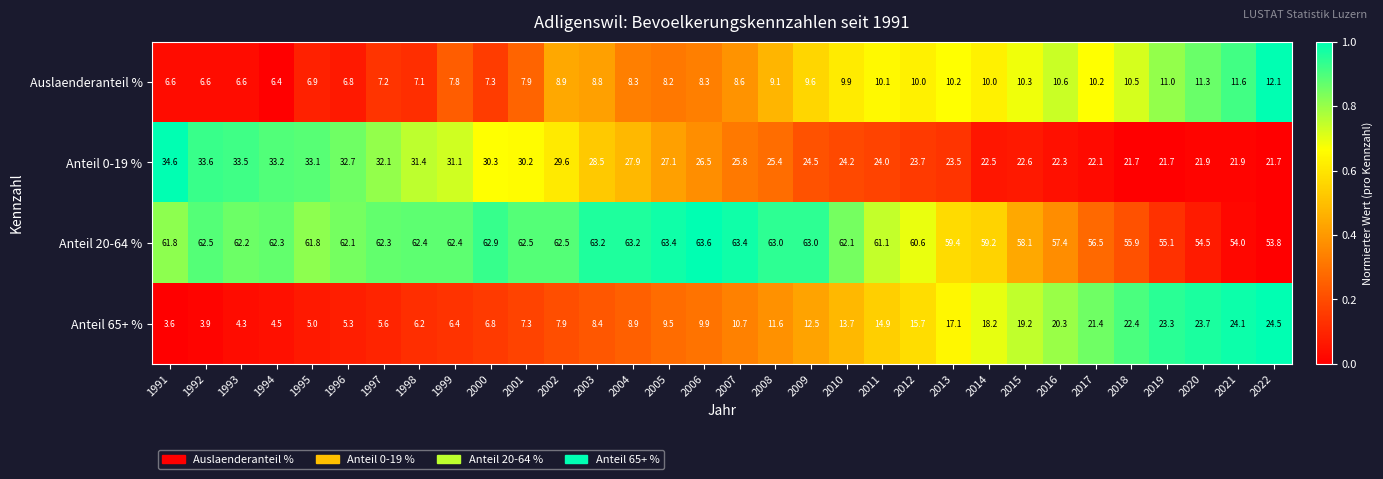

What is the smallest value displayed?

3.6